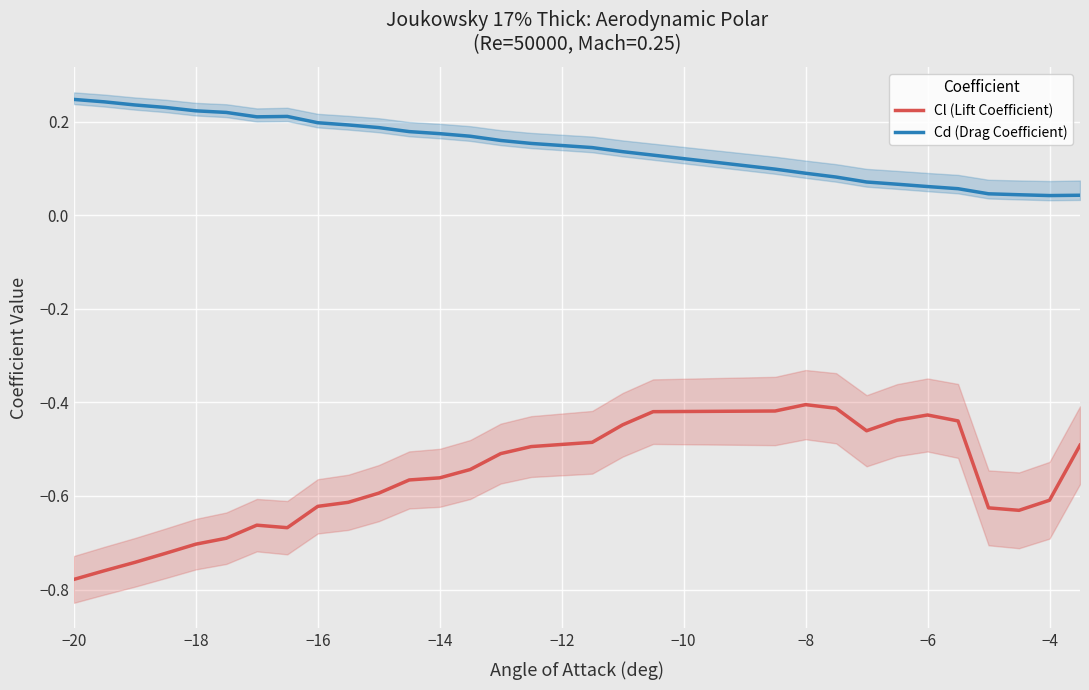

Which label corresponds to the smallest value in the chart?

−20